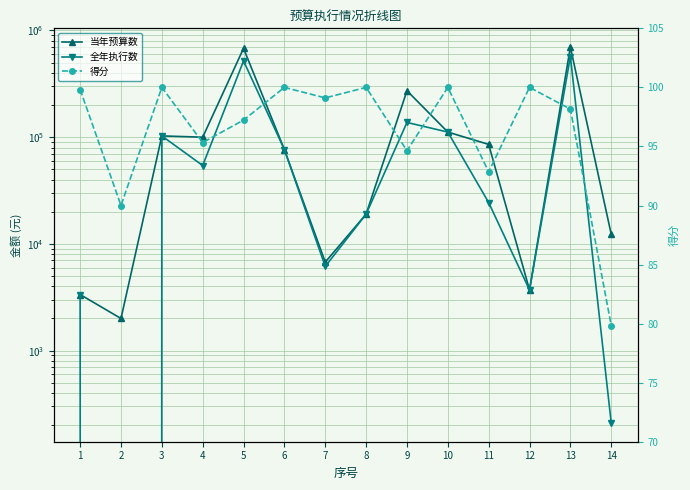

What is the total value across all series at 5?

1198688.3